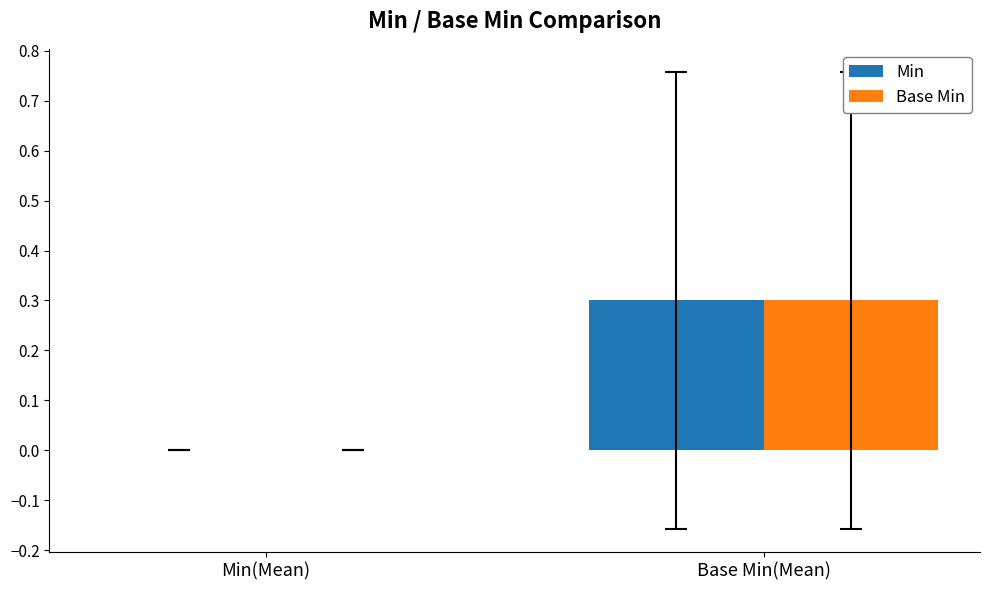

Which category has the highest value in the Base Min series?

Base Min(Mean)